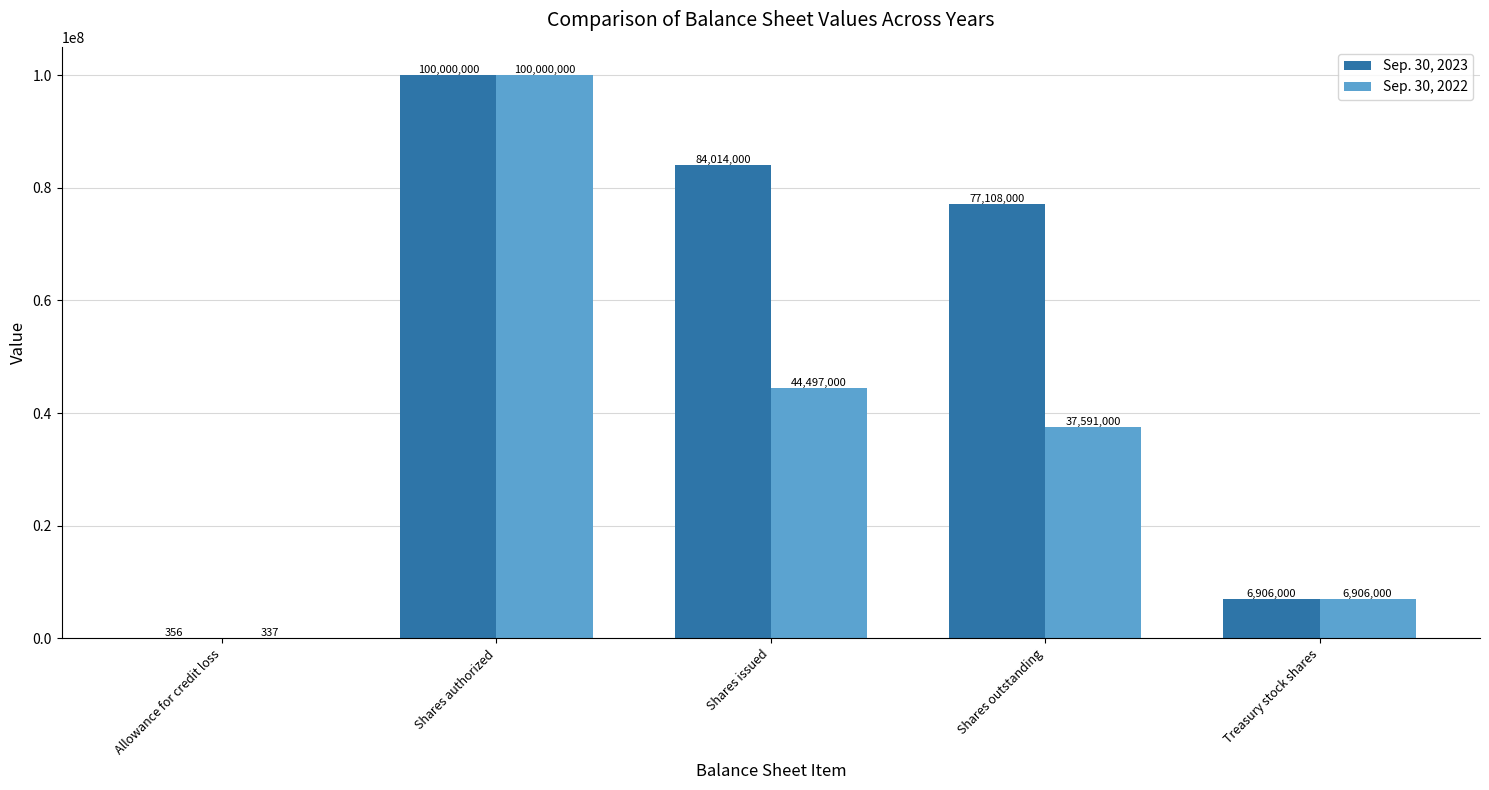

Where does the Sep. 30, 2023 series first go above 77108000?

Shares authorized